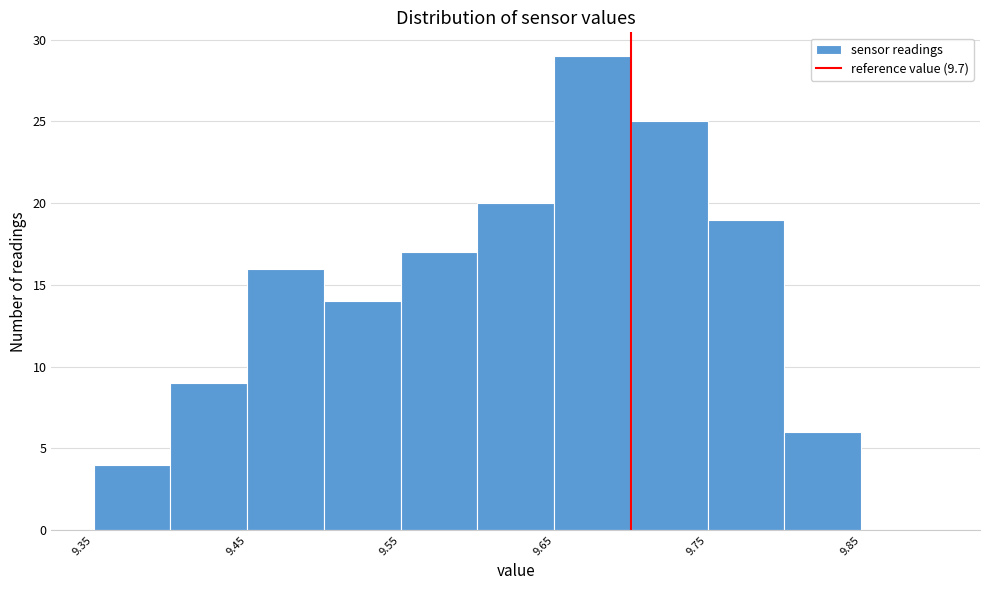

Over which range of the x-axis is the bar tallest?

9.65 to 9.70